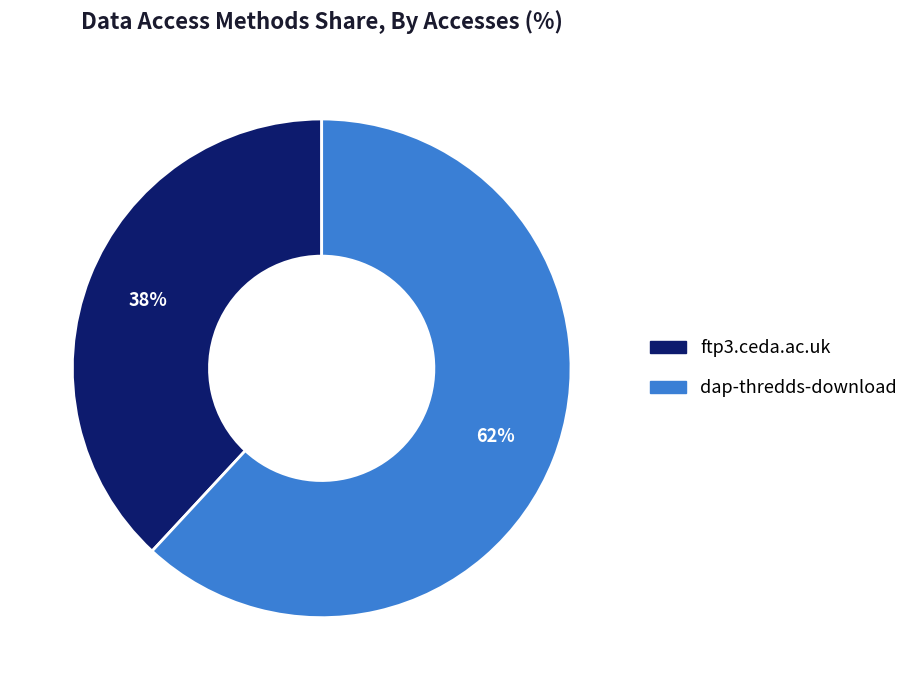

Count the number of slices in the pie.

2